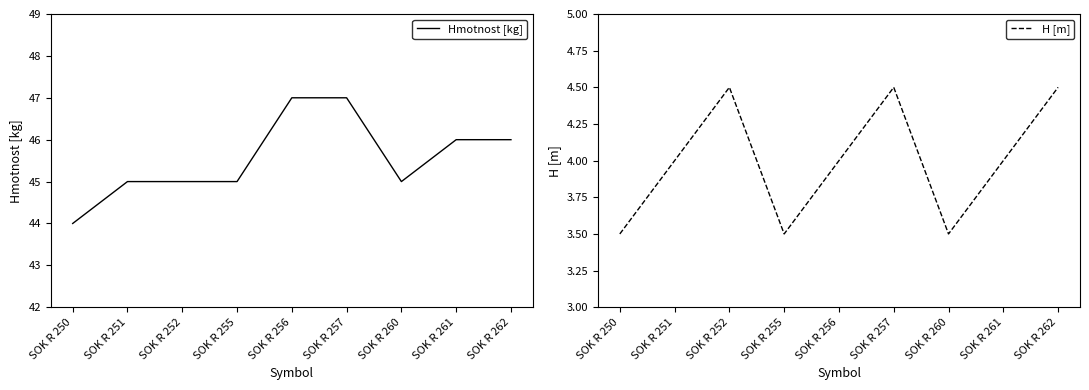

Rank the series at SOK R 261 from lowest to highest value.

H [m], Hmotnost [kg]